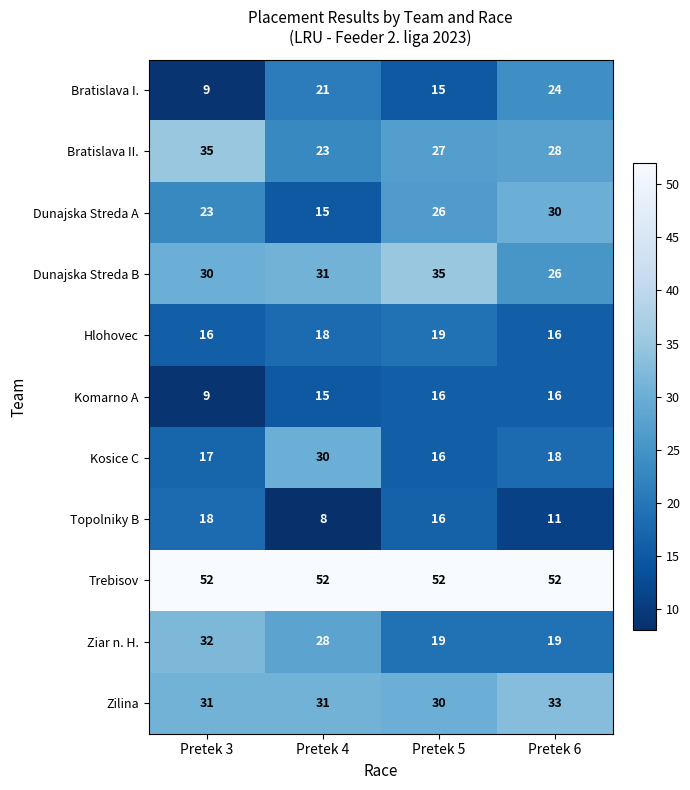

Which series has the largest total across all categories?

Trebisov